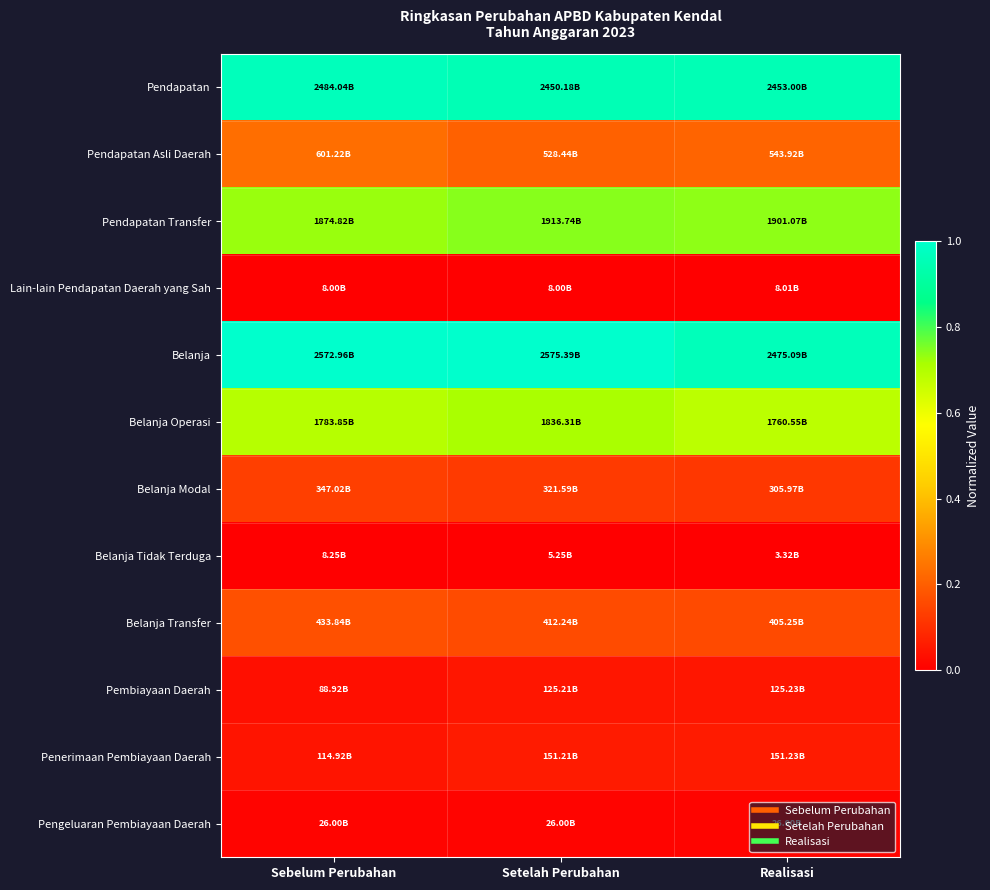

Reading right to left, list all the values displayed in this chart.

Pendapatan: Realisasi=1.0	Setelah Perubahan=1.0	Sebelum Perubahan=1.0
Pendapatan Asli Daerah: Realisasi=0.2	Setelah Perubahan=0.2	Sebelum Perubahan=0.2
Pendapatan Transfer: Realisasi=0.7	Setelah Perubahan=0.7	Sebelum Perubahan=0.7
Lain-lain Pendapatan Daerah yang Sah: Realisasi=0.0	Setelah Perubahan=0.0	Sebelum Perubahan=0.0
Belanja: Realisasi=1.0	Setelah Perubahan=1.0	Sebelum Perubahan=1.0
Belanja Operasi: Realisasi=0.7	Setelah Perubahan=0.7	Sebelum Perubahan=0.7
Belanja Modal: Realisasi=0.1	Setelah Perubahan=0.1	Sebelum Perubahan=0.1
Belanja Tidak Terduga: Realisasi=0.0	Setelah Perubahan=0.0	Sebelum Perubahan=0.0
Belanja Transfer: Realisasi=0.2	Setelah Perubahan=0.2	Sebelum Perubahan=0.2
Pembiayaan Daerah: Realisasi=0.0	Setelah Perubahan=0.0	Sebelum Perubahan=0.0
Penerimaan Pembiayaan Daerah: Realisasi=0.1	Setelah Perubahan=0.1	Sebelum Perubahan=0.0
Pengeluaran Pembiayaan Daerah: Realisasi=0.0	Setelah Perubahan=0.0	Sebelum Perubahan=0.0